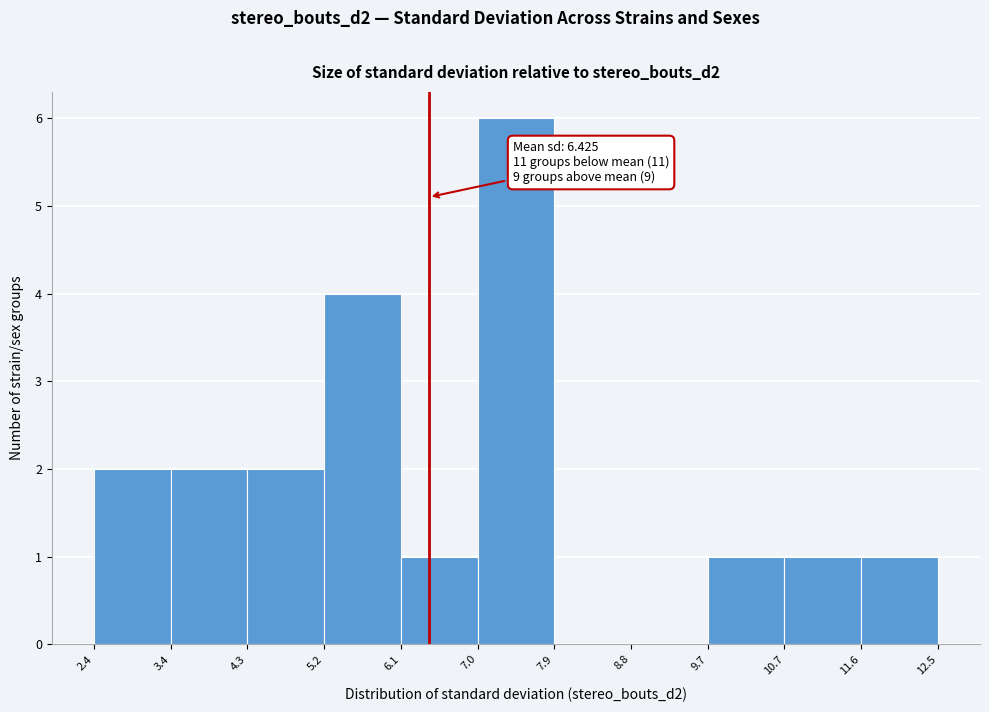

Over which range of the x-axis is the bar tallest?

7.0 to 7.9